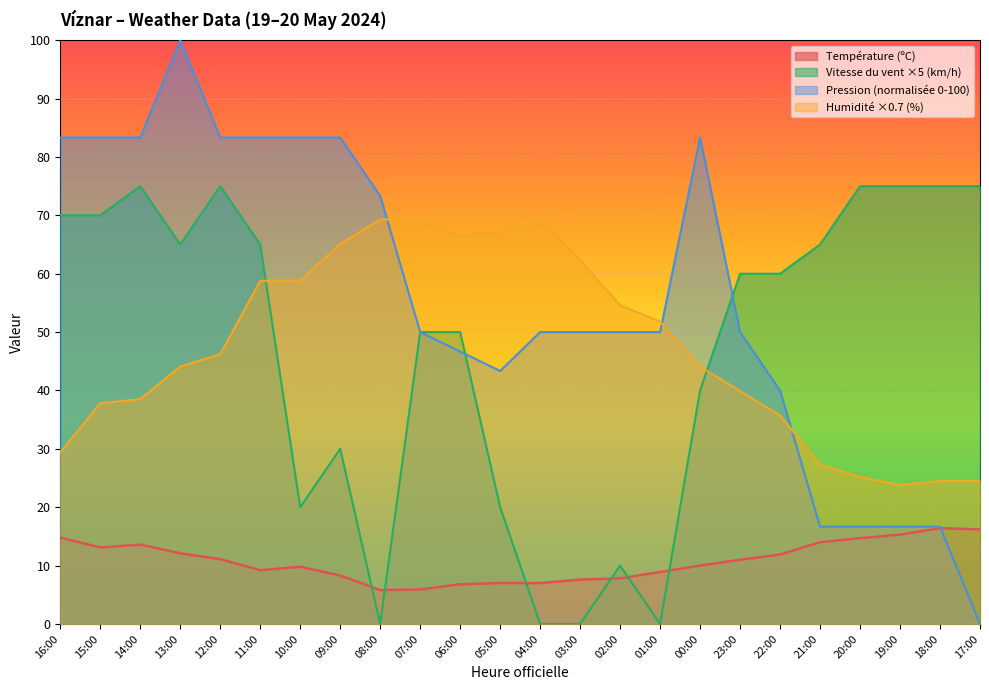

True or false: Pression (hPa) offset and Vitesse du vent (km/h) cross at least once.

True